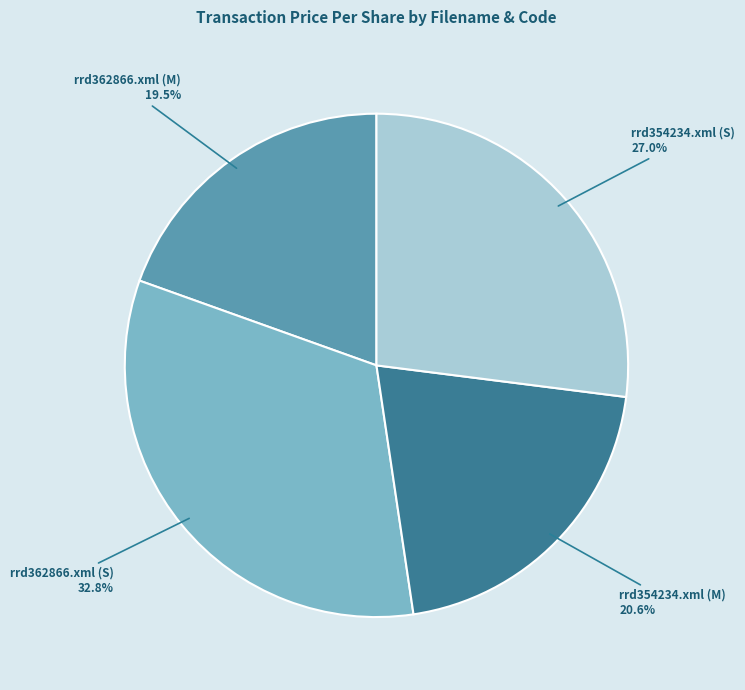

Is there any slice that represents more than half of the pie?

No